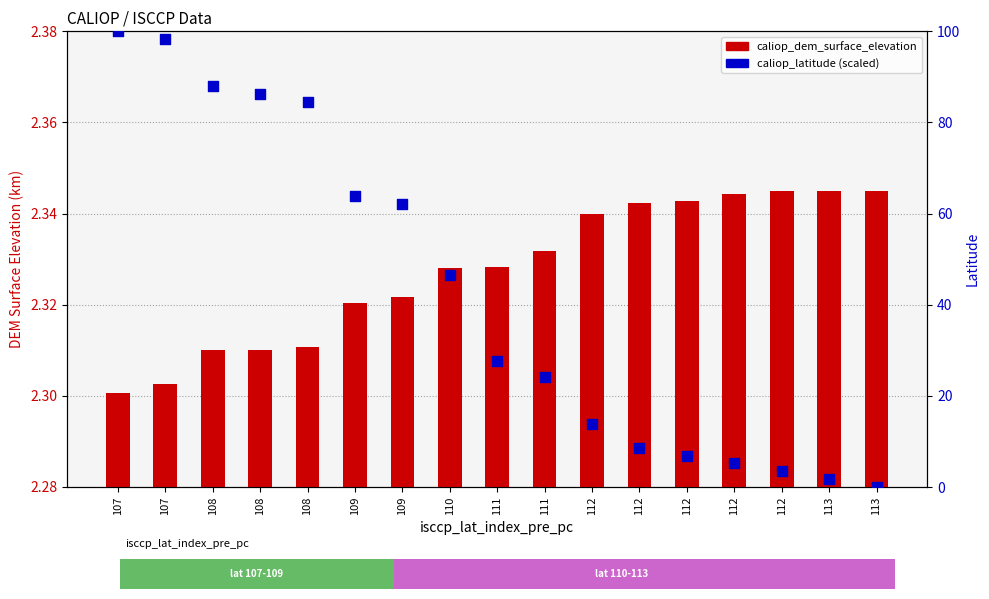

Which series has the largest total across all categories?

caliop_latitude (scaled)